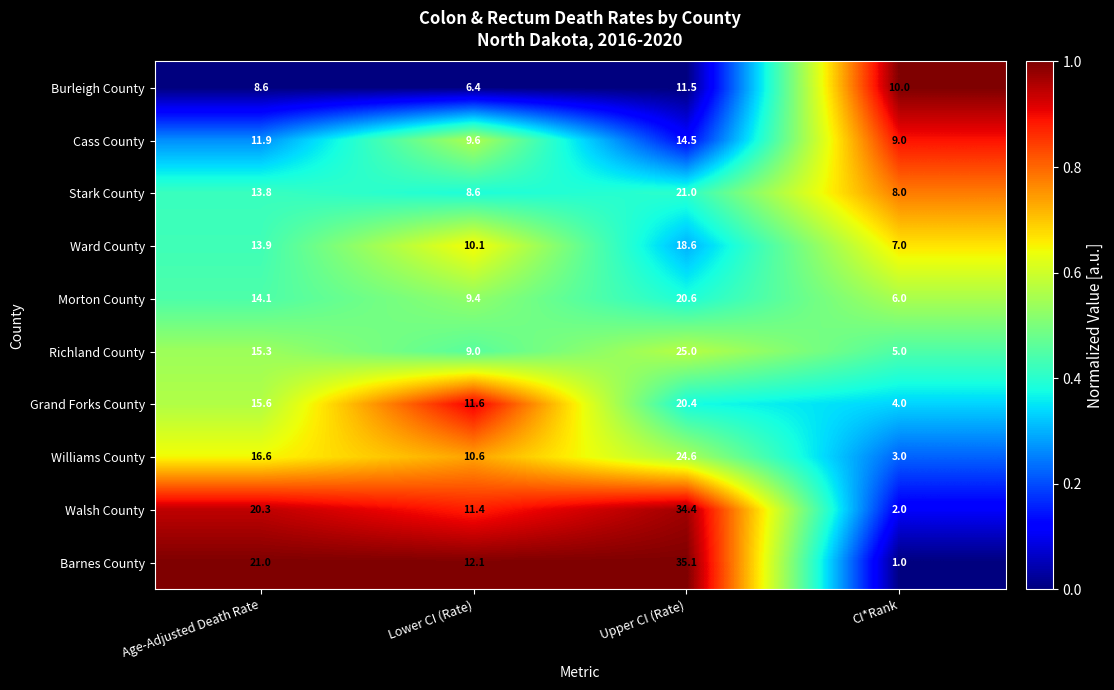

What is the total value across all series at Lower CI (Rate)?

98.8